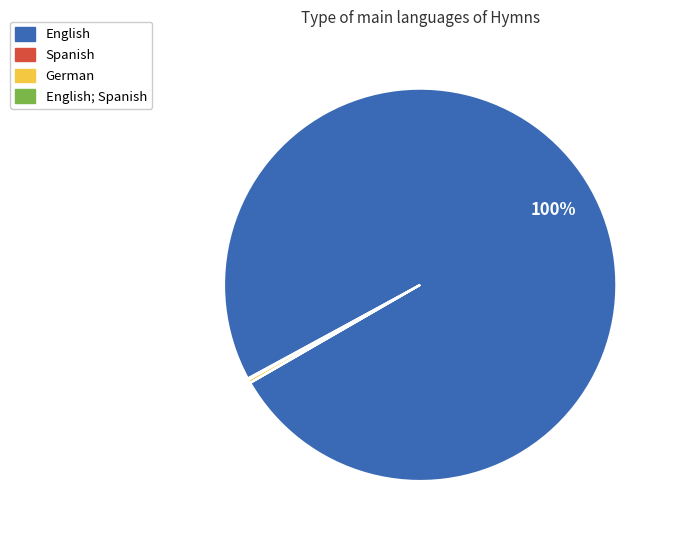

Which slice represents more than half of the pie?

English